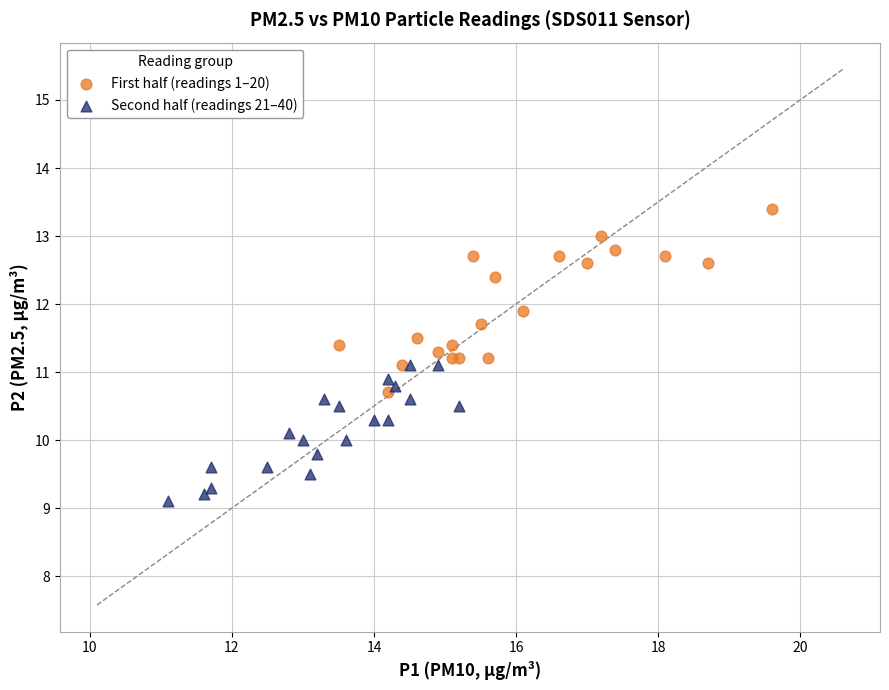

Which series contains the highest Y value?

First half (readings 1–20)